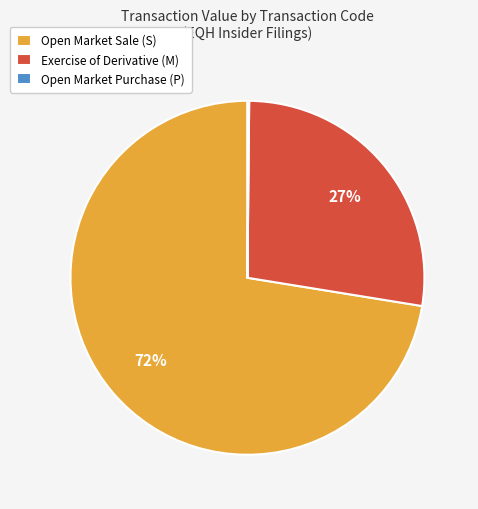

What is the largest slice in the pie chart?

Open Market Sale (S)